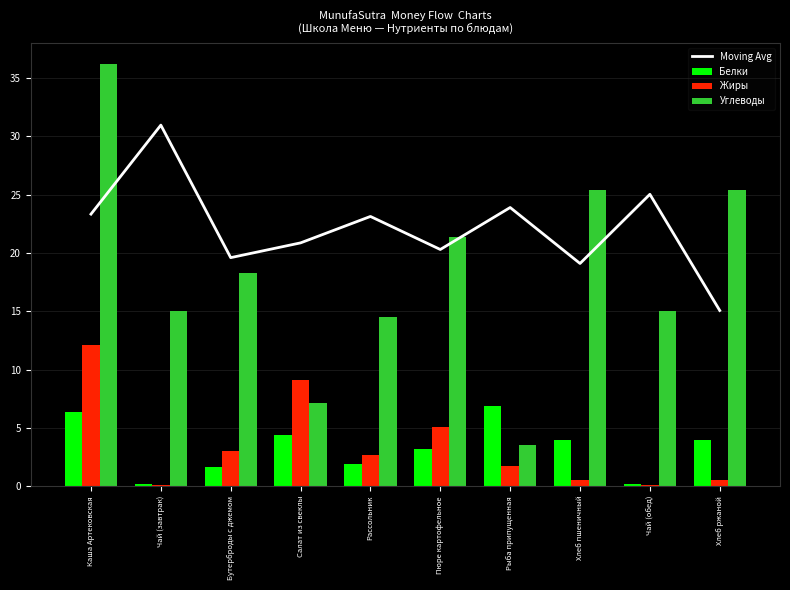

At which category is the sum across all series the highest?

Каша Артековская